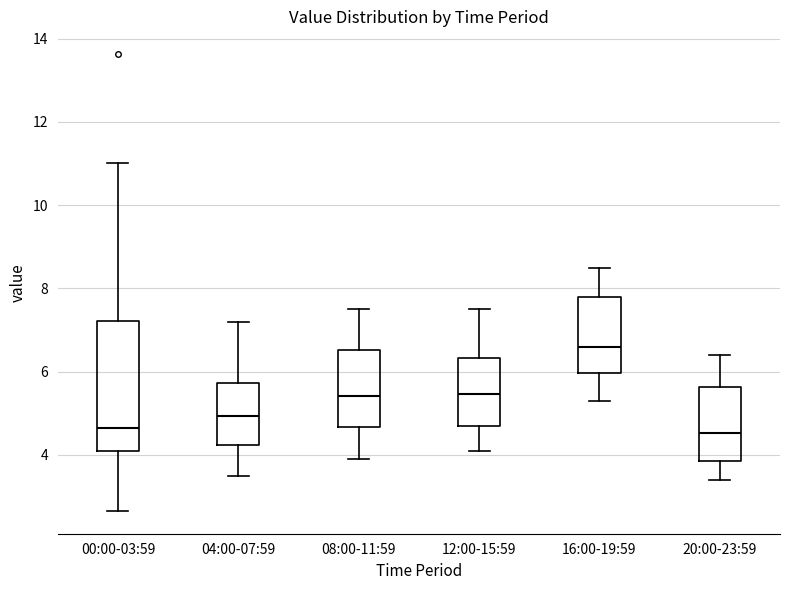

Reading left to right, transcribe this box plot: for each box, give where its median line is, the range the box spans, and where its two whiskers end, as read against the y-axis. The values are not printed on the chart, so give them approximately, as read against the axis.

00:00-03:59: median 4.6, box 4.0 to 7.2, whiskers 2.6 to 11.0
04:00-07:59: median 5.0, box 4.2 to 5.8, whiskers 3.6 to 7.2
08:00-11:59: median 5.4, box 4.6 to 6.6, whiskers 4.0 to 7.6
12:00-15:59: median 5.4, box 4.8 to 6.4, whiskers 4.2 to 7.6
16:00-19:59: median 6.6, box 6.0 to 7.8, whiskers 5.4 to 8.6
20:00-23:59: median 4.6, box 3.8 to 5.6, whiskers 3.4 to 6.4